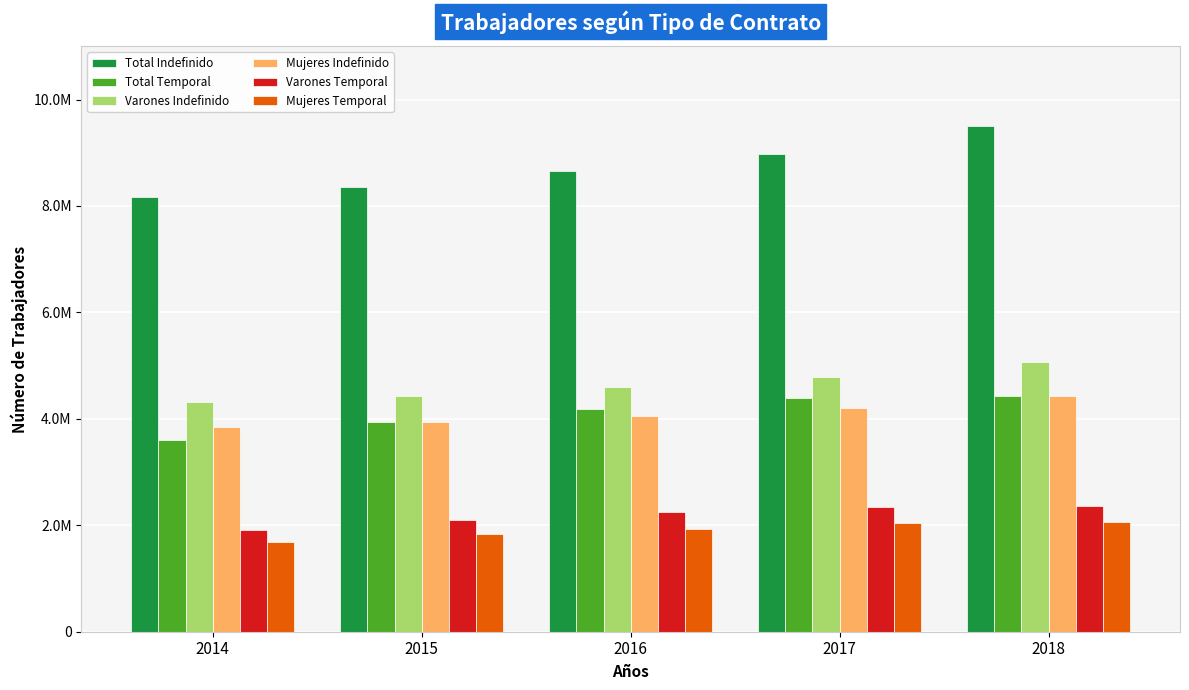

What are all the series names shown in the legend?

Total Indefinido, Total Temporal, Varones Indefinido, Mujeres Indefinido, Varones Temporal, Mujeres Temporal